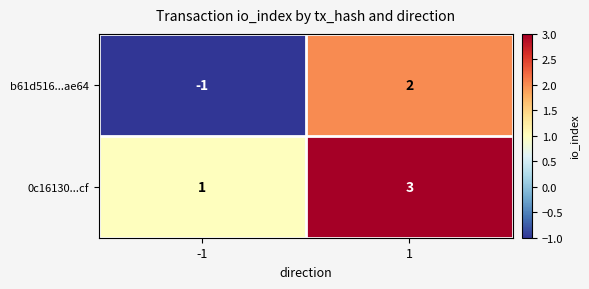

Which series changed the most between -1 and 1?

b61d516...ae64